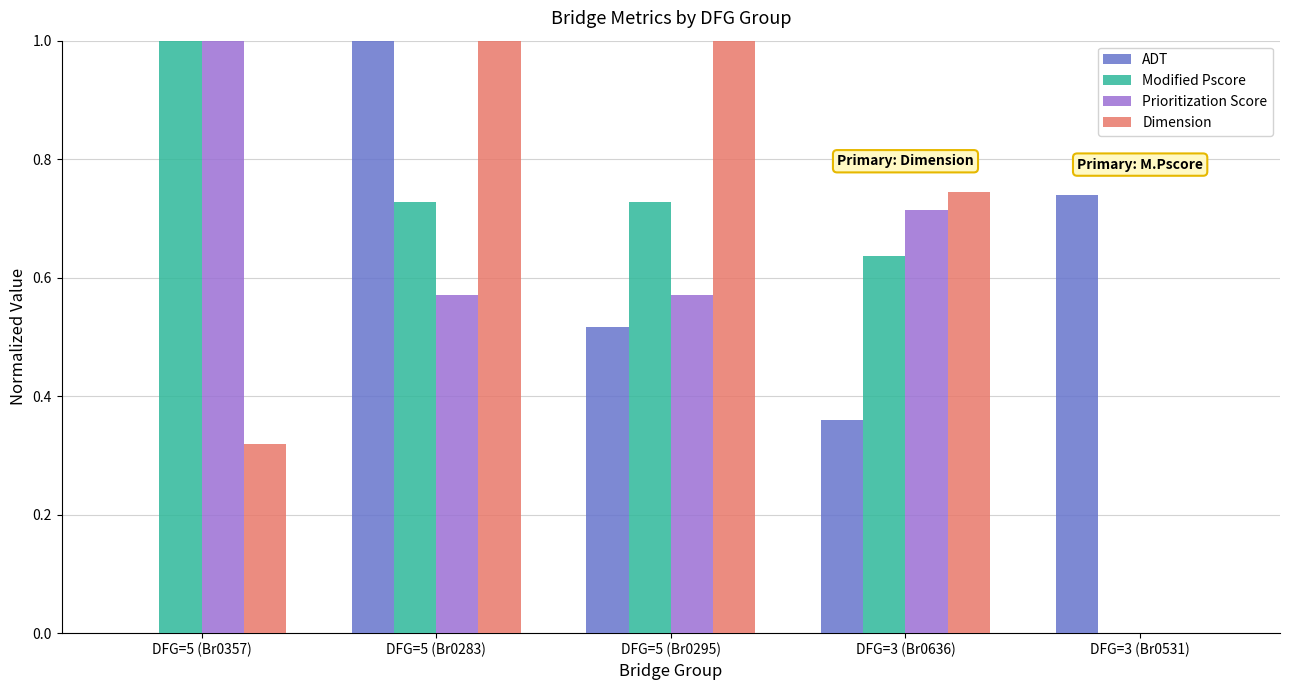

What are all the series names shown in the legend?

ADT, Modified Pscore, Prioritization Score, Dimension